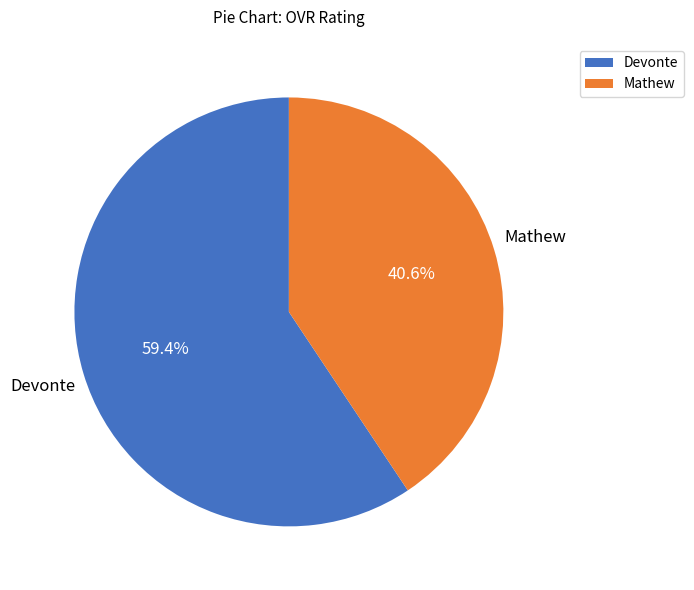

Between Mathew and Devonte, which is larger?

Devonte